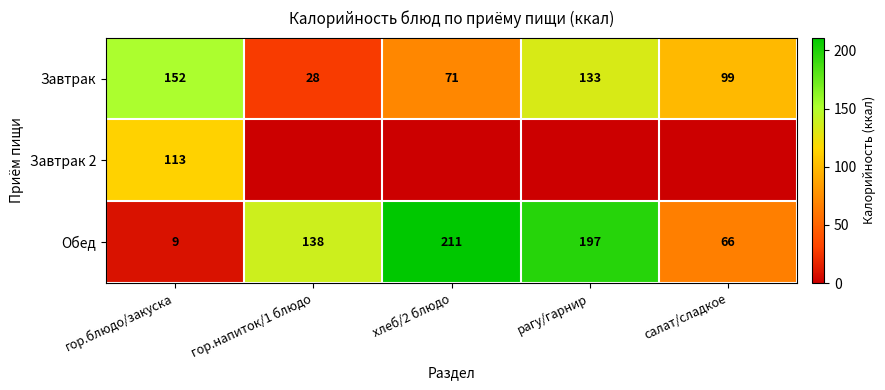

How many Завтрак values are between 71 and 133?

3